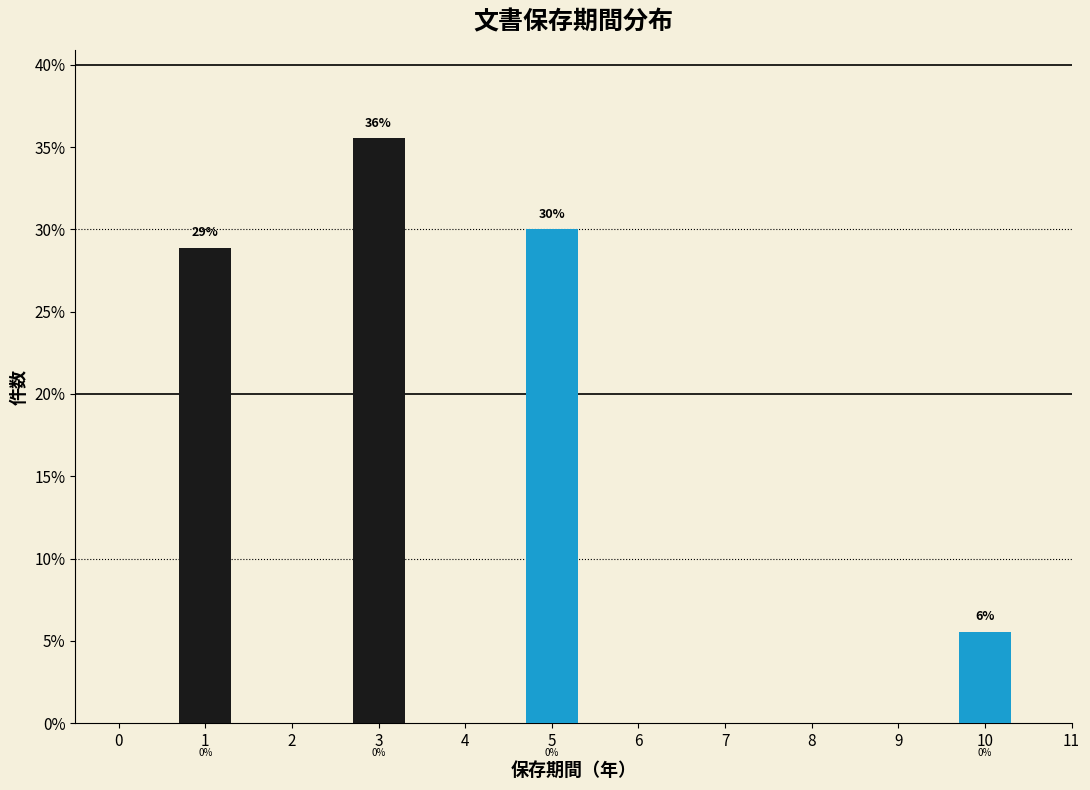

Does the chart contain any negative values?

No